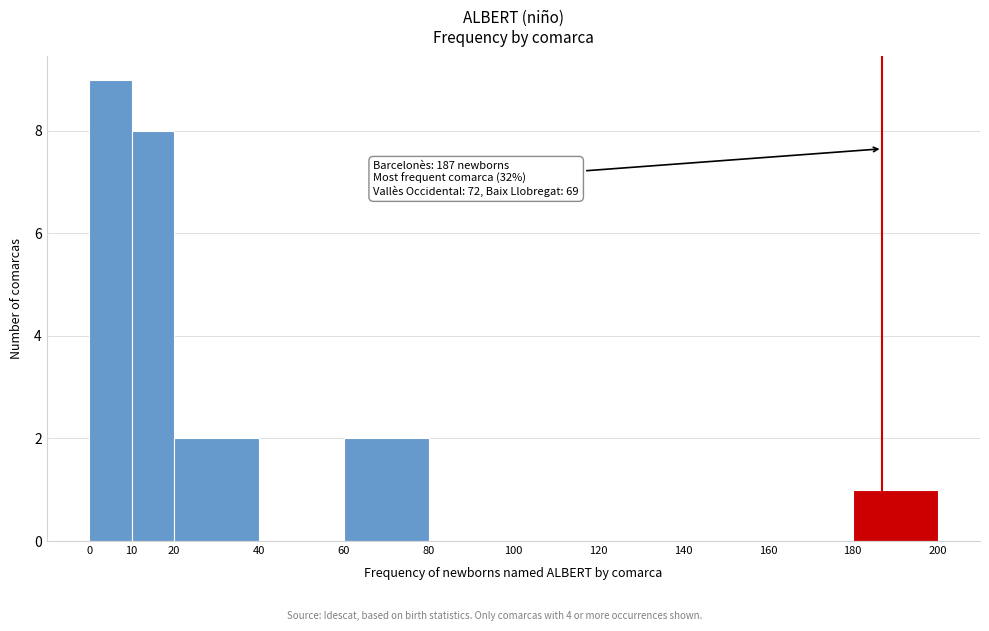

Over which range of the x-axis is the bar tallest?

0 to 10